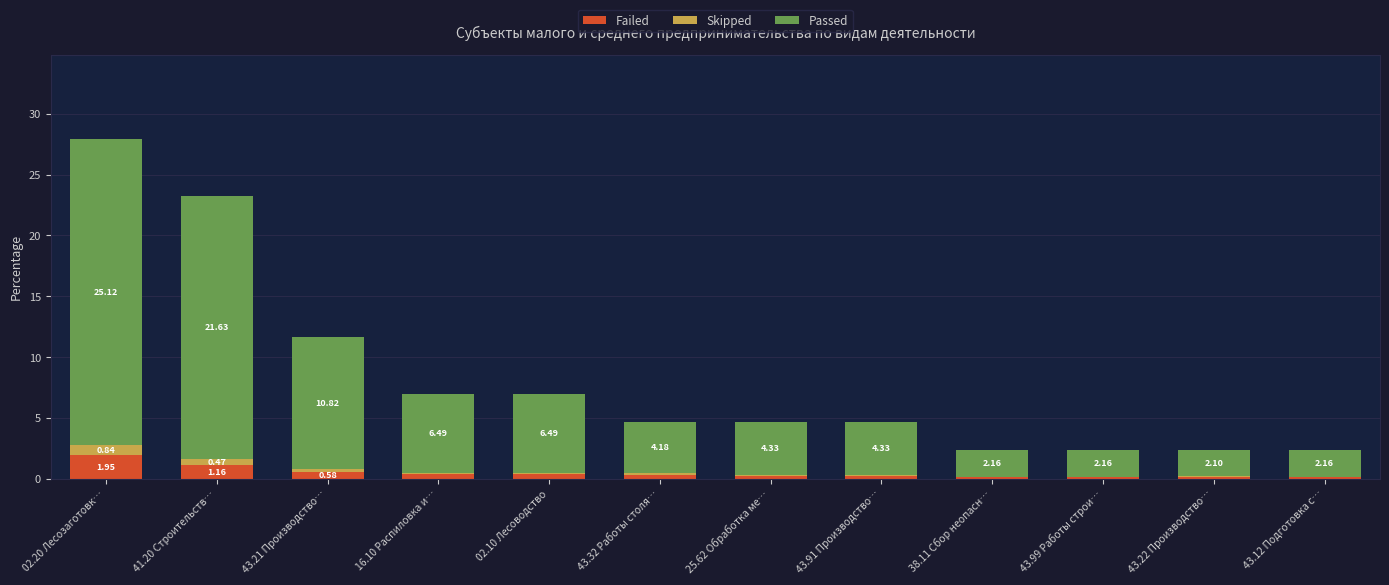

What is the sum of all Failed values?

5.7